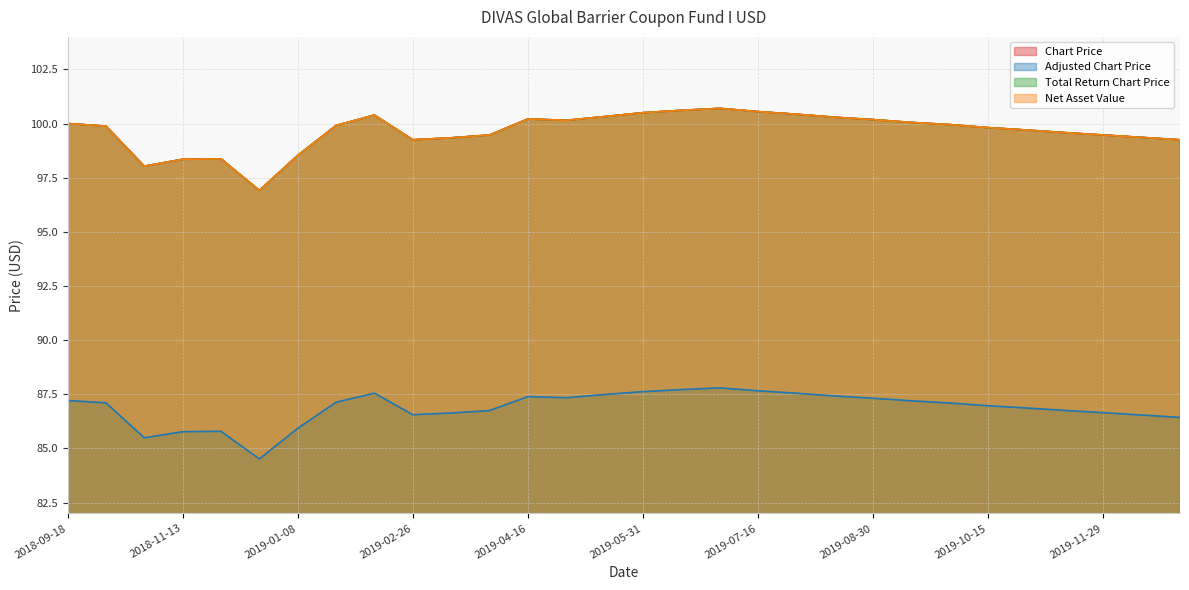

How many categories are shown in the chart?

30